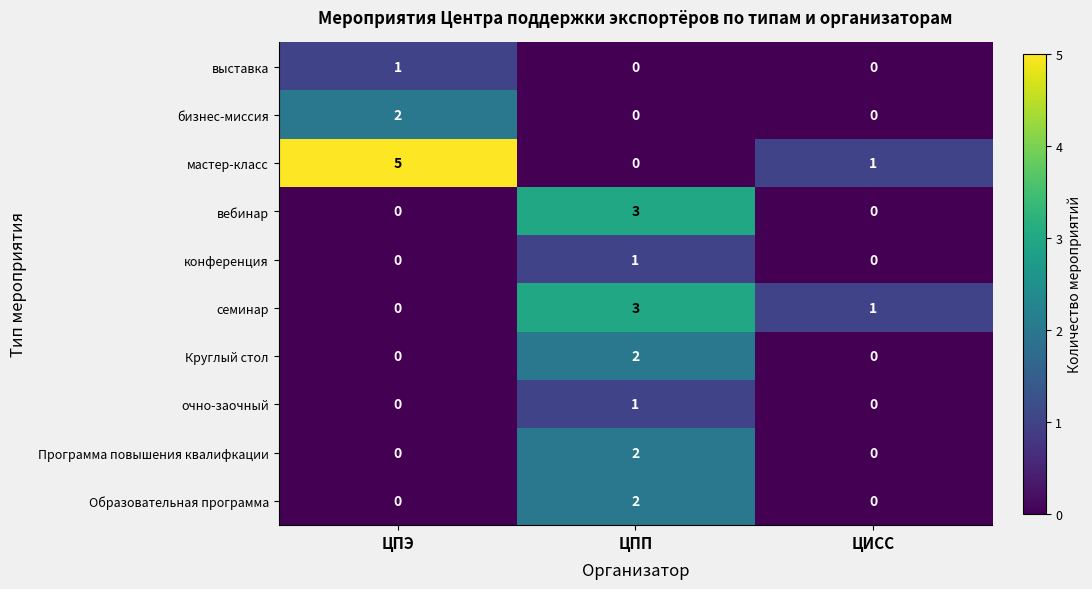

How many positive values does the выставка series have?

1